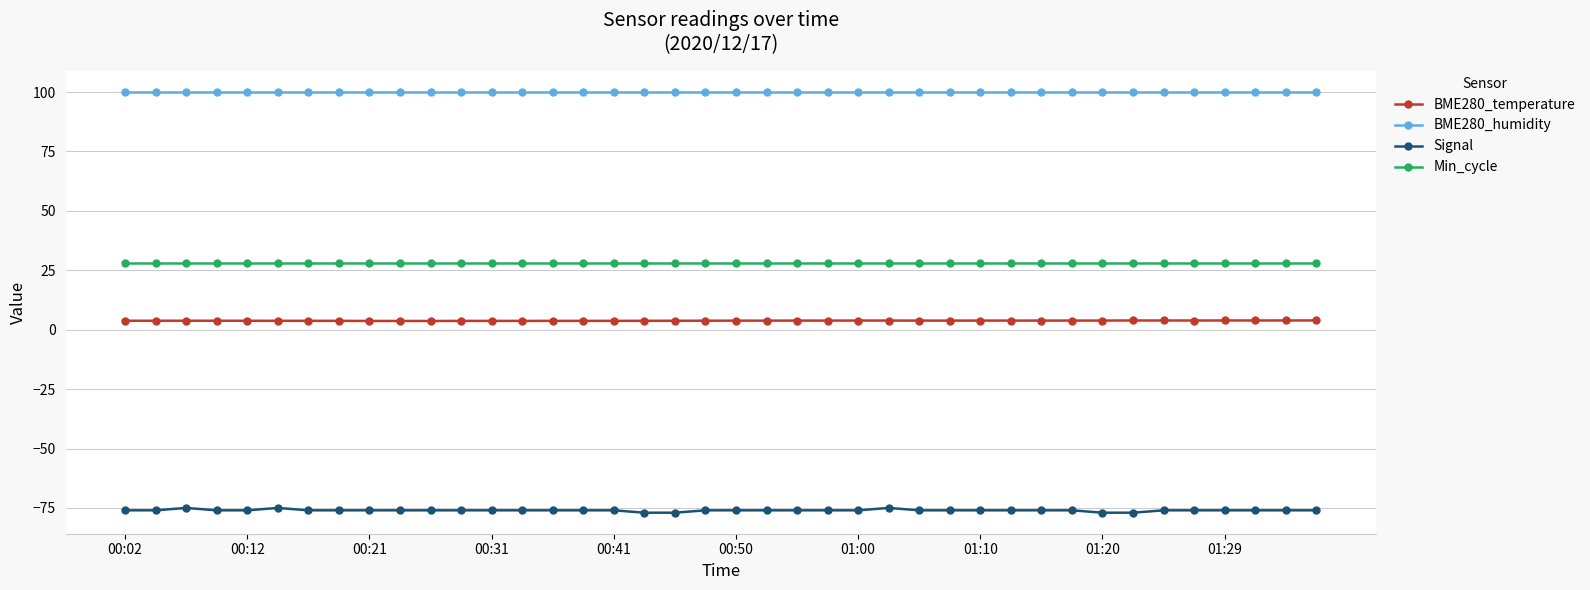

True or false: BME280_temperature has more than 1 interior local peaks.

True